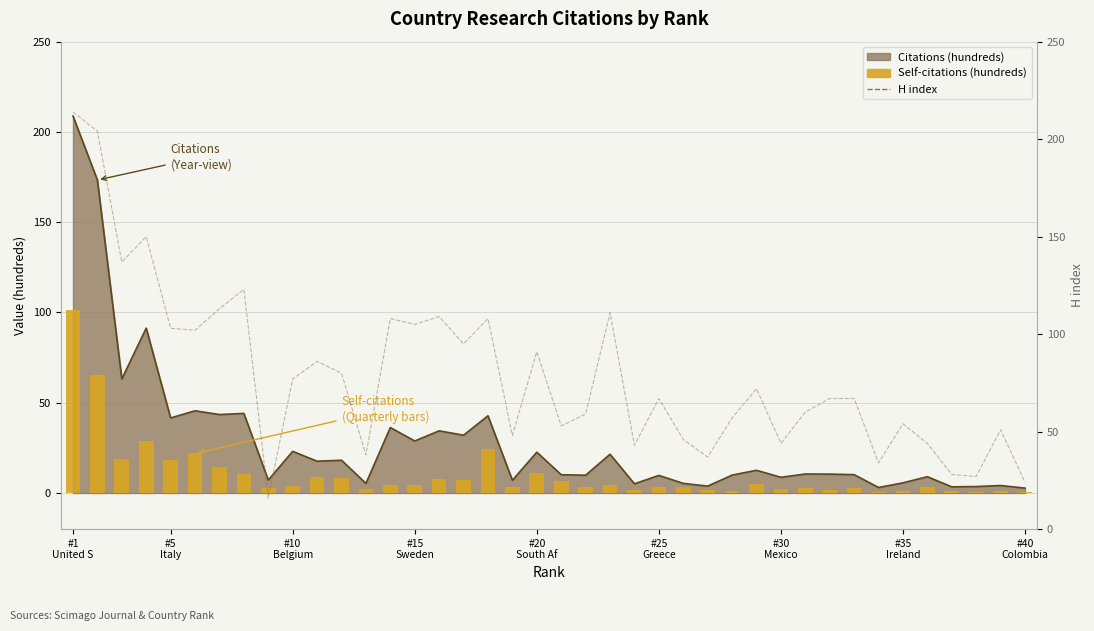

What is the difference between the maximum and minimum values in the Self-citations (hundreds) series?

101.0